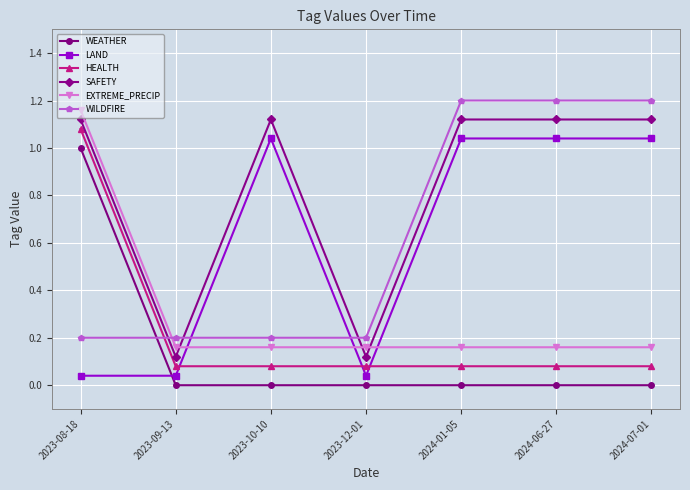

Is it true that WEATHER equals 0.0 at 2023-09-13?

True